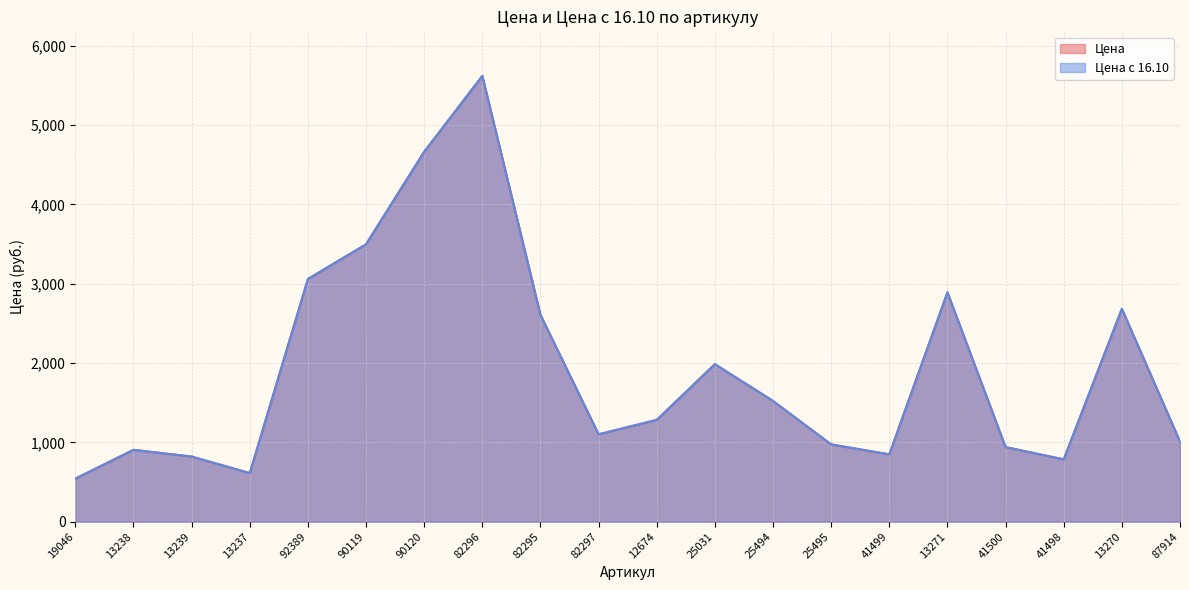

Where does the Цена с 16.10 series first go above 1283?

92389